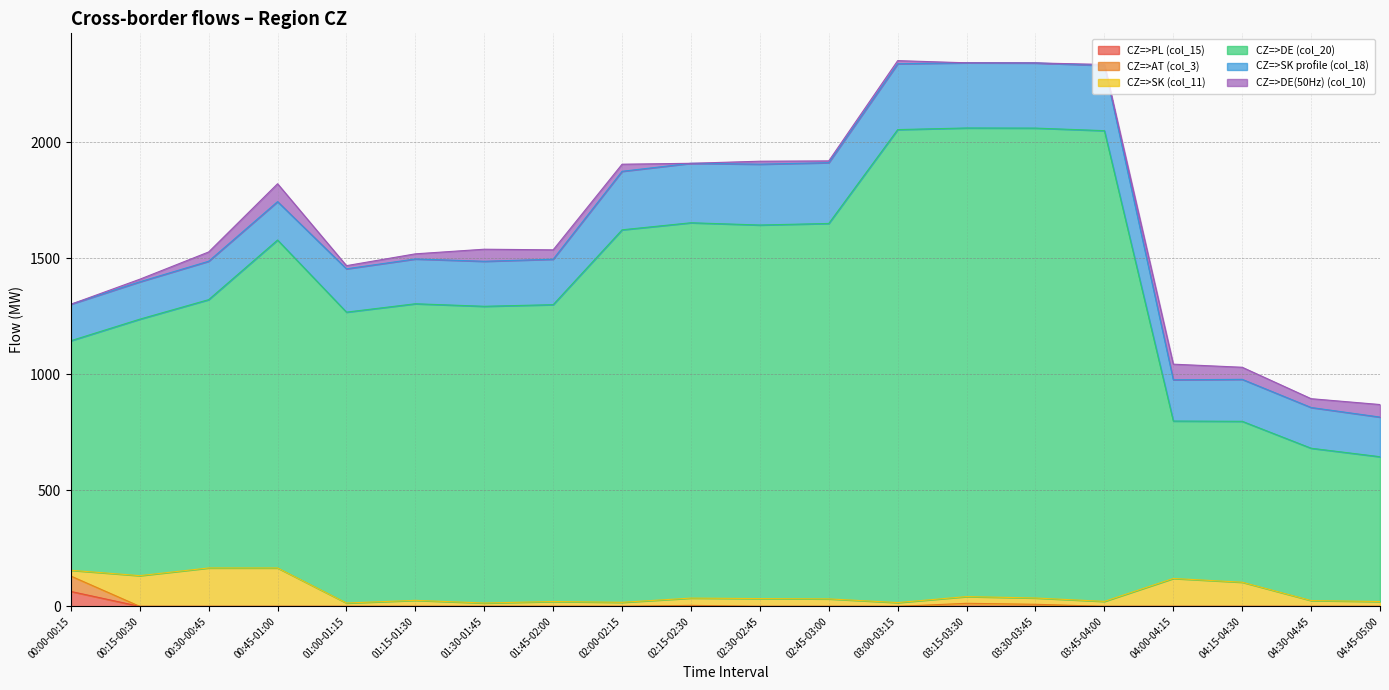

Does the chart have visible grid lines?

Yes